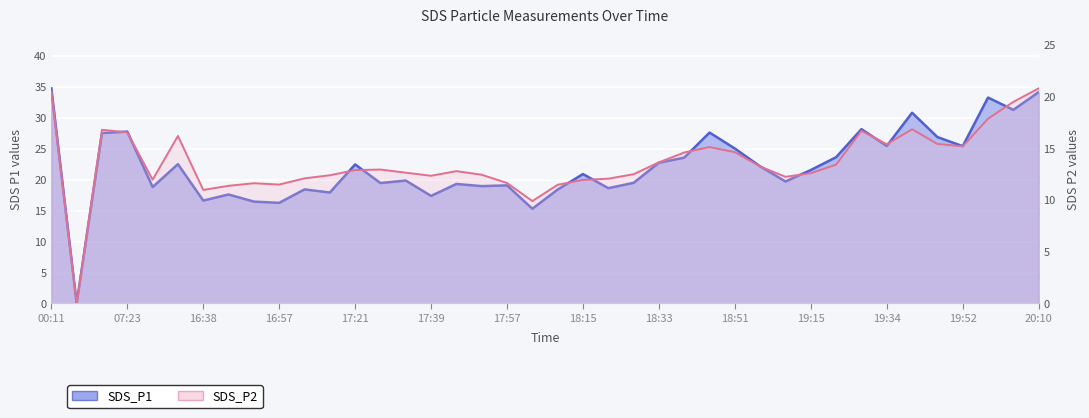

Is it true that SDS_P2 equals 12.1 at 18:21?

True